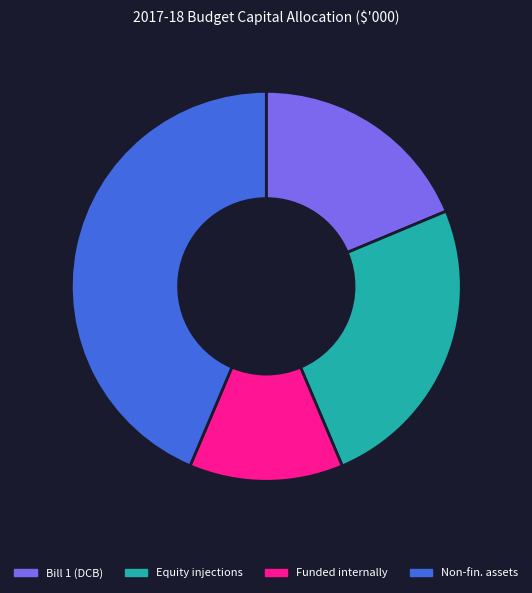

Is there a majority slice in this chart?

No